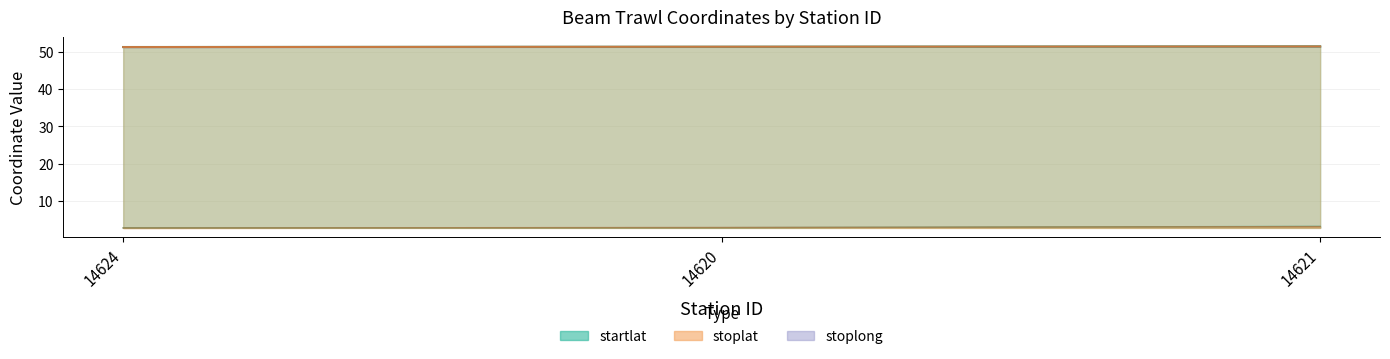

At which label is stoplong closest to 2?

14624